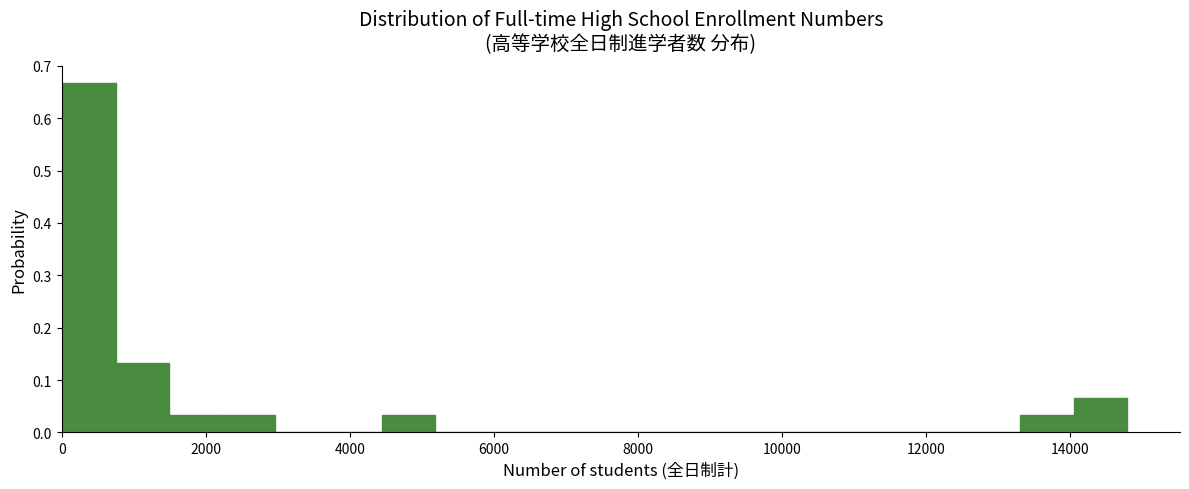

Read against the x-axis, roughly where is the centre of the tallest bar?

400